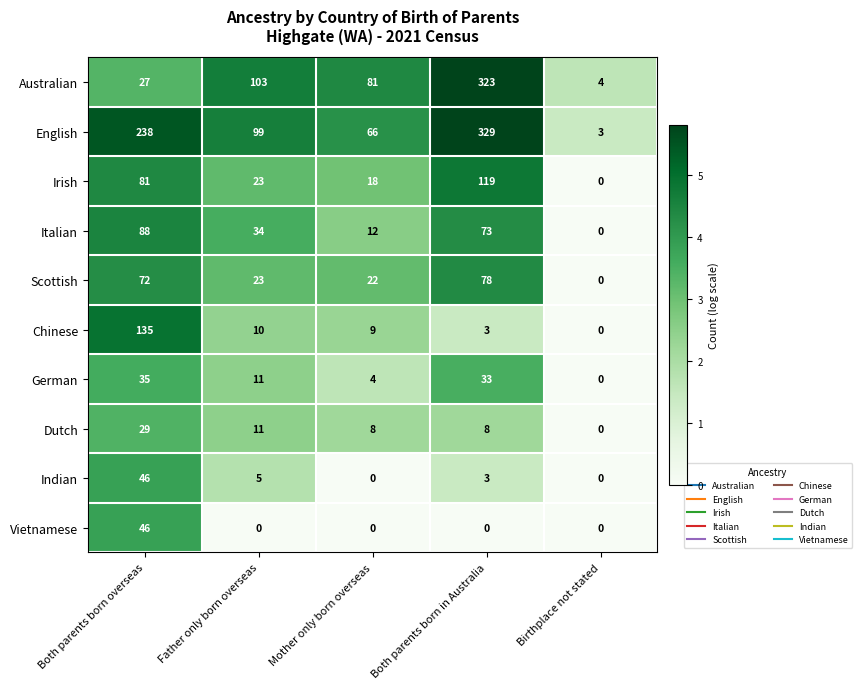

How many values in Chinese are above zero?

4